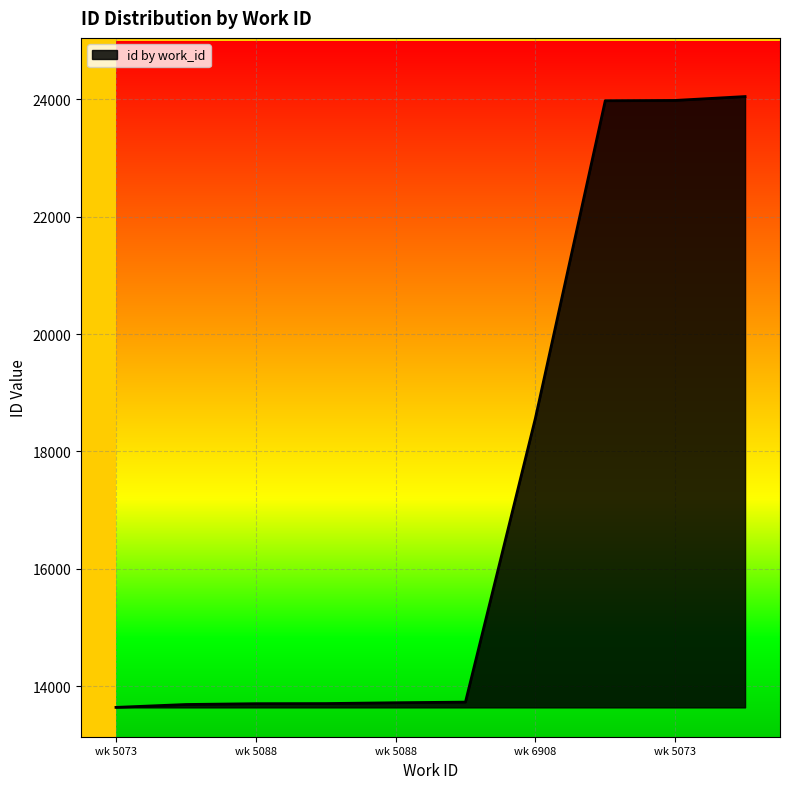

What is the difference between the maximum and minimum values?

10412